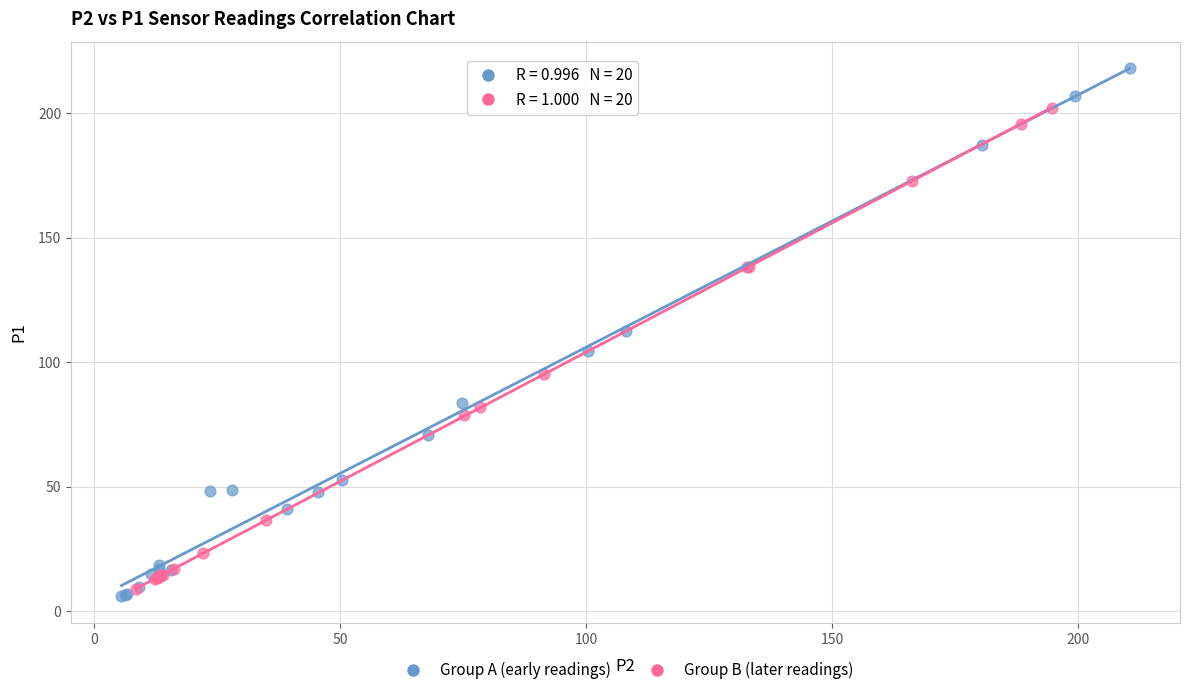

Which series has the widest spread of Y values?

Group A (early readings)